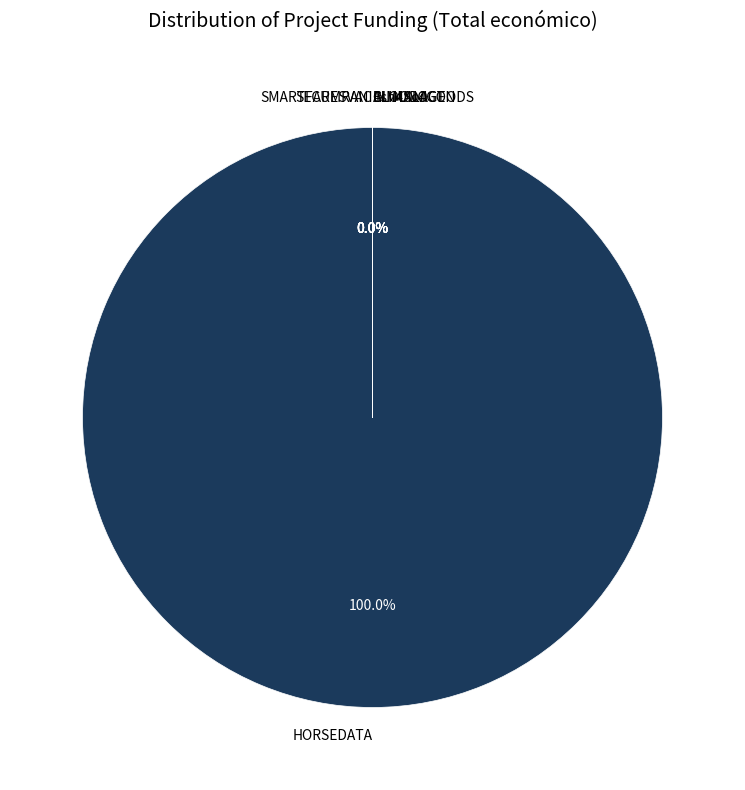

Is it true that INMUNOGEN is 1% of the pie?

False